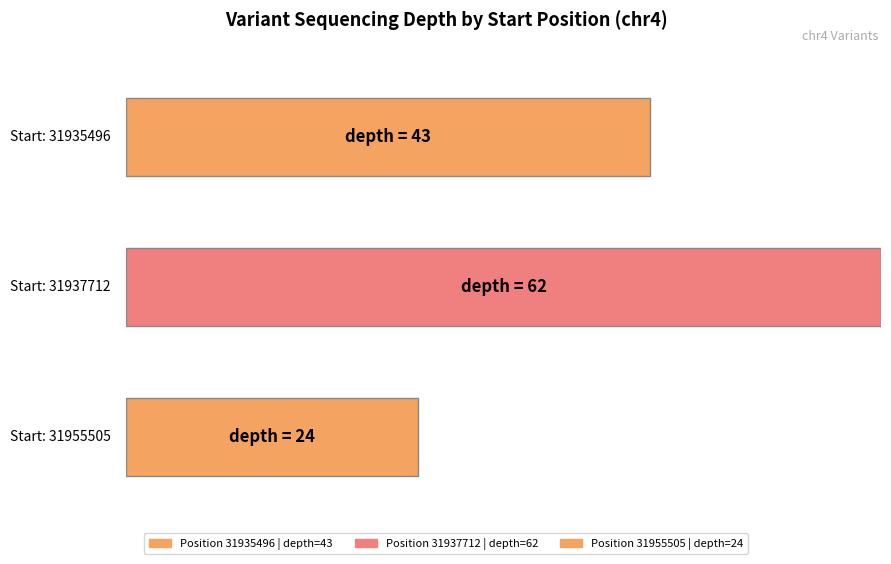

Which has a higher value, 31935496 or 31955505?

31935496